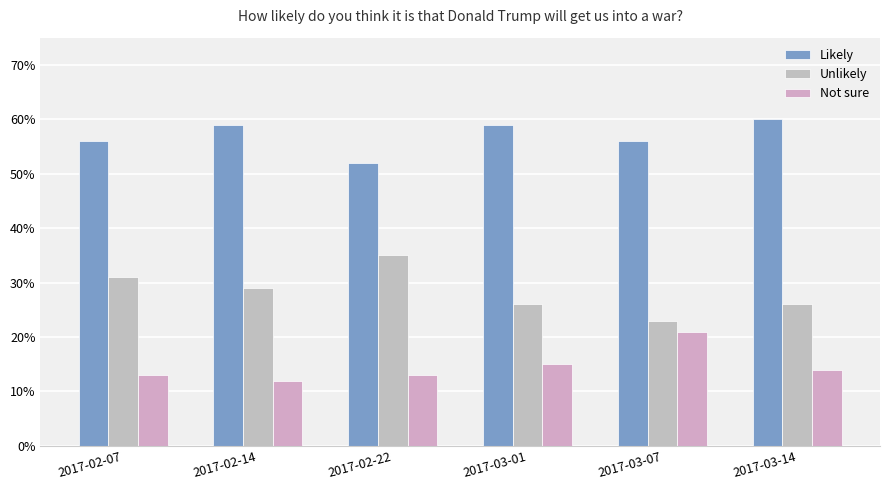

Rank the series by their average value, from highest to lowest.

Likely, Unlikely, Not sure